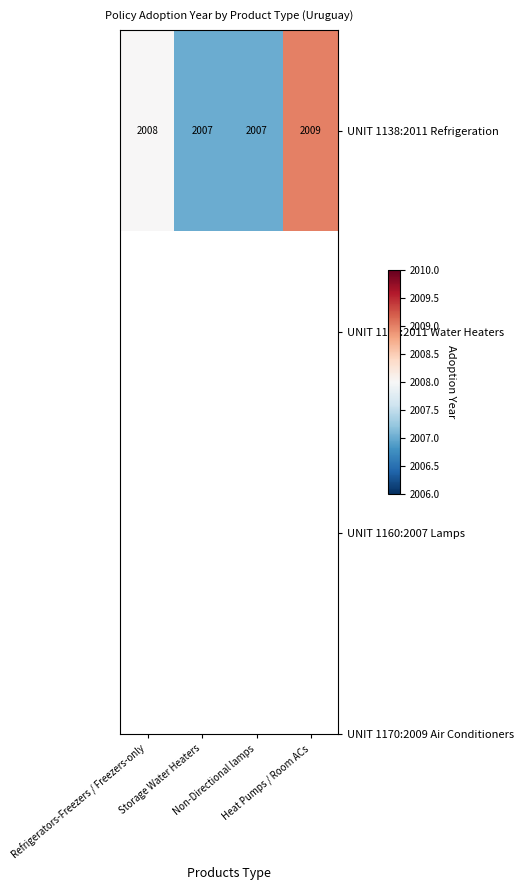

What is the change in value from Refrigerators-Freezers / Freezers-only to Heat Pumps / Room ACs?

+1